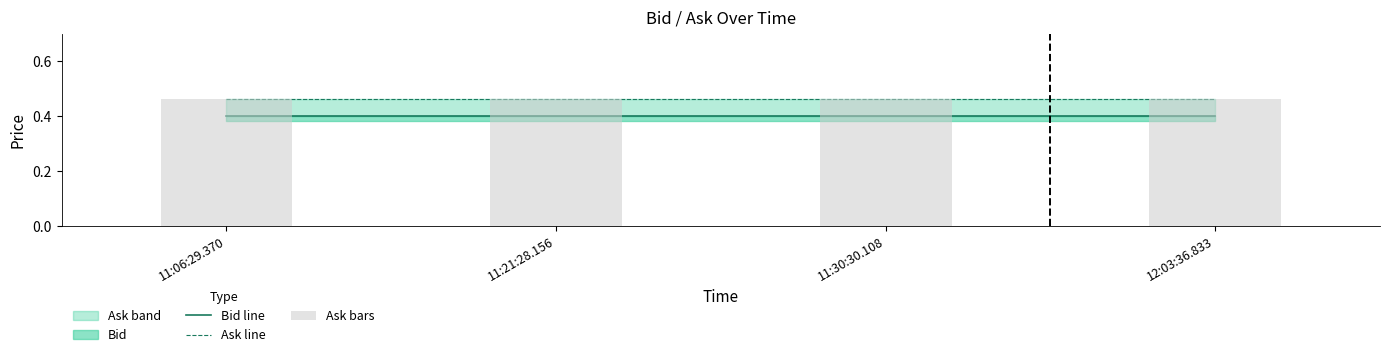

At which category is the sum across all series the highest?

11:06:29.370